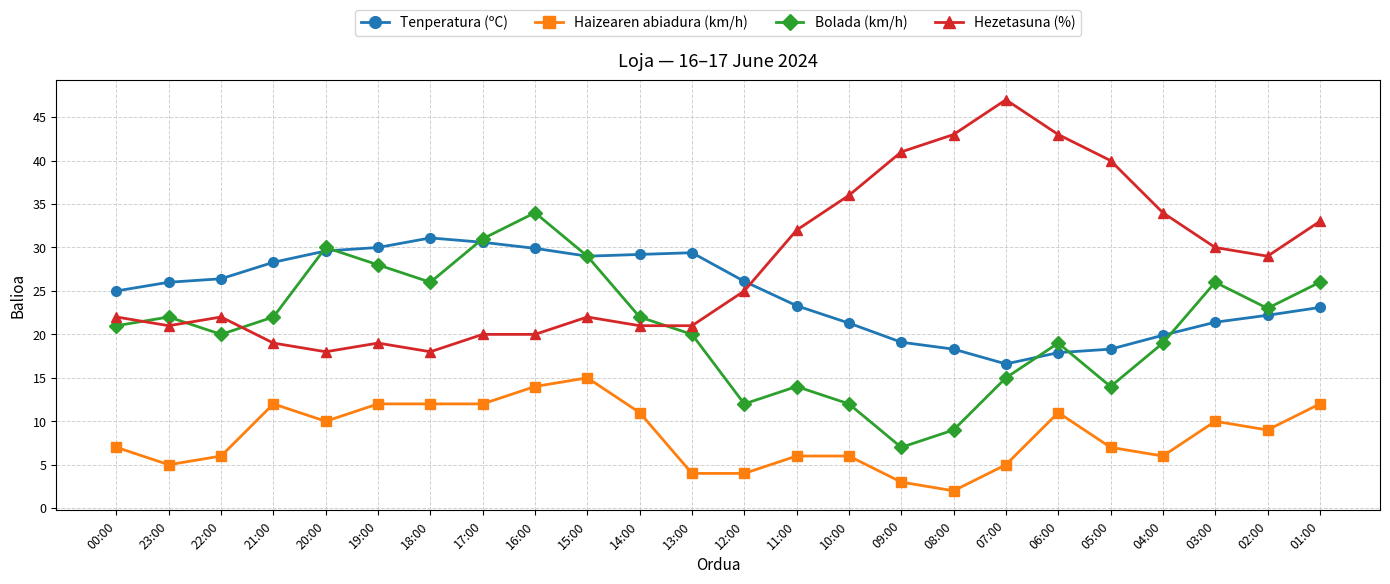

What is the total value across all series at 13:00?

74.4